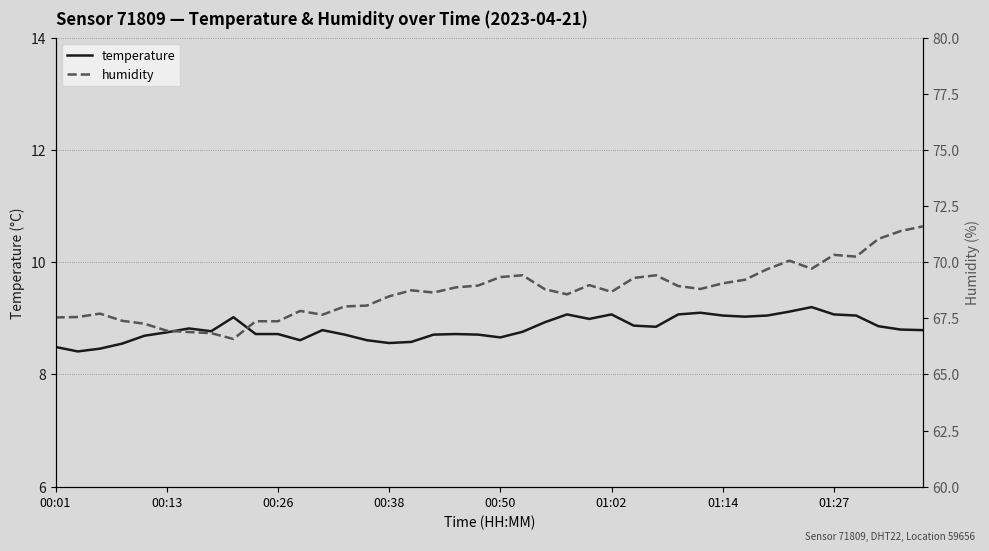

At 17, list the series in order from smallest to largest.

temperature, humidity